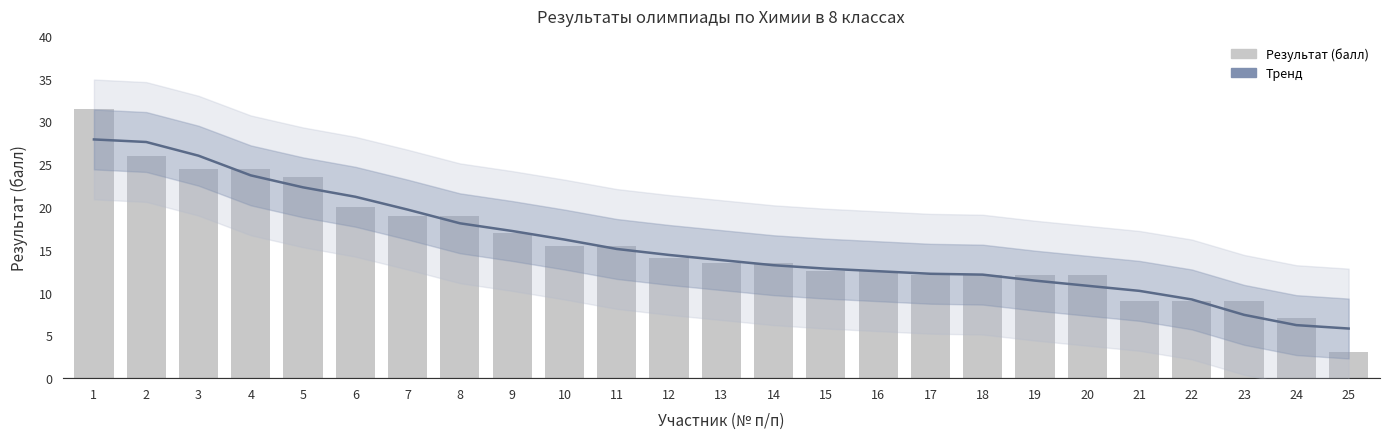

Where does the Тренд series first go above 13?

1